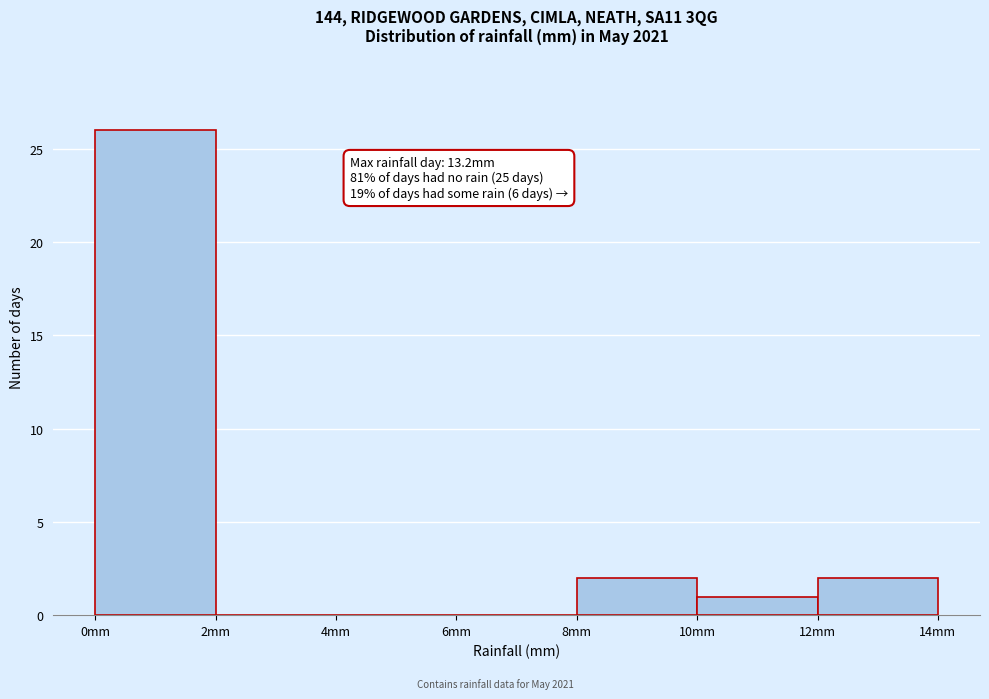

Over which range of the x-axis is the bar tallest?

0 to 2